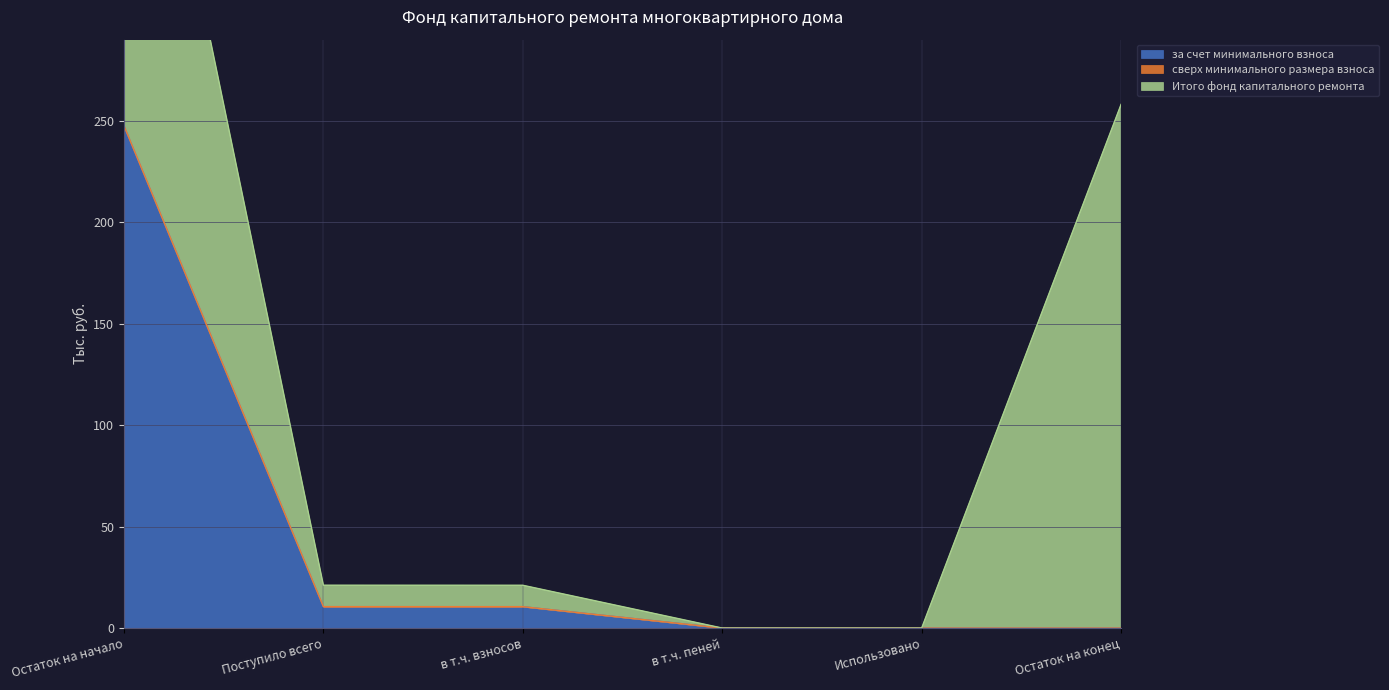

Reading left to right, list all the values displayed in this chart.

за счет минимального взноса: Остаток на начало=247.5	Поступило всего=10.6	в т.ч. взносов=10.6	в т.ч. пеней=0.0	Использовано=0.0	Остаток на конец=0.0
сверх минимального размера взноса: Остаток на начало=0.0	Поступило всего=0.0	в т.ч. взносов=0.0	в т.ч. пеней=0.0	Использовано=0.0	Остаток на конец=0.0
Итого фонд капитального ремонта: Остаток на начало=247.5	Поступило всего=10.6	в т.ч. взносов=10.6	в т.ч. пеней=0.0	Использовано=0.0	Остаток на конец=258.1